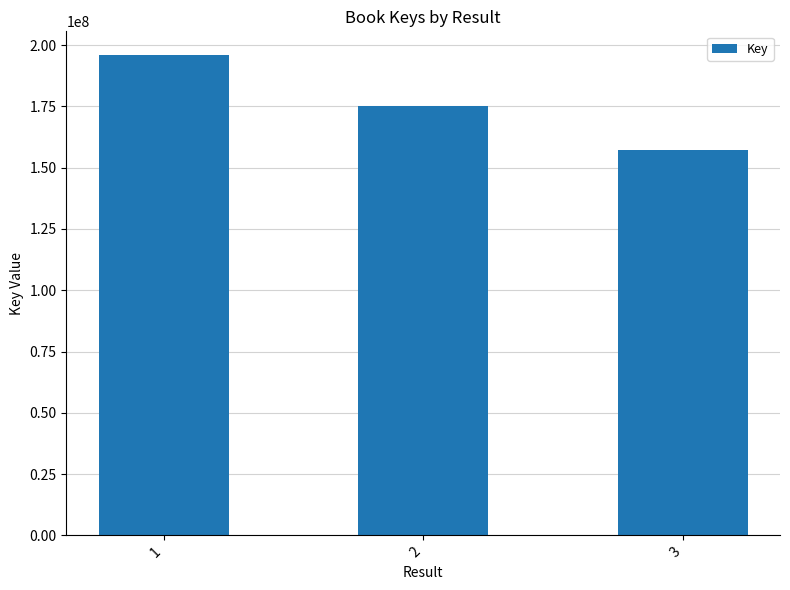

Are the bars horizontal?

No